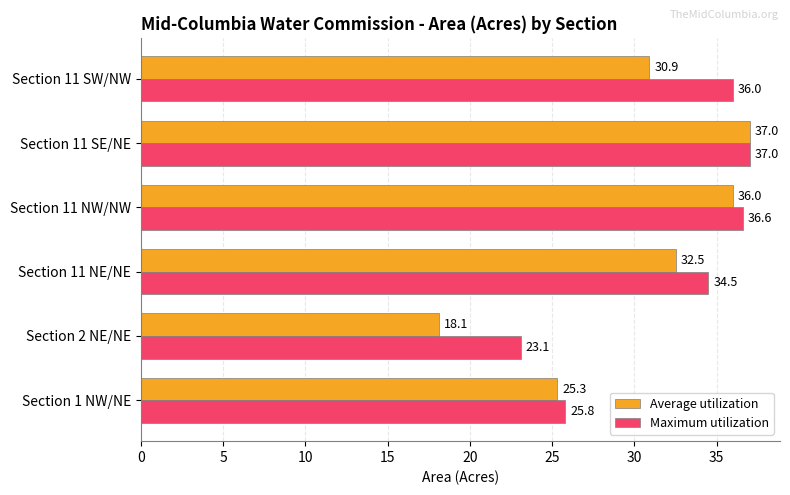

Which series has the largest total across all categories?

Maximum utilization